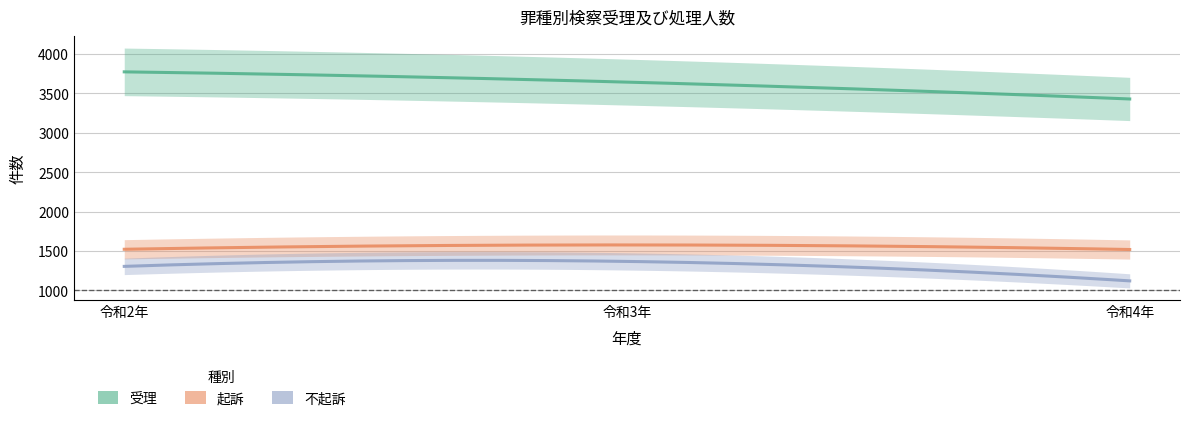

How many lines are shown in the chart?

3